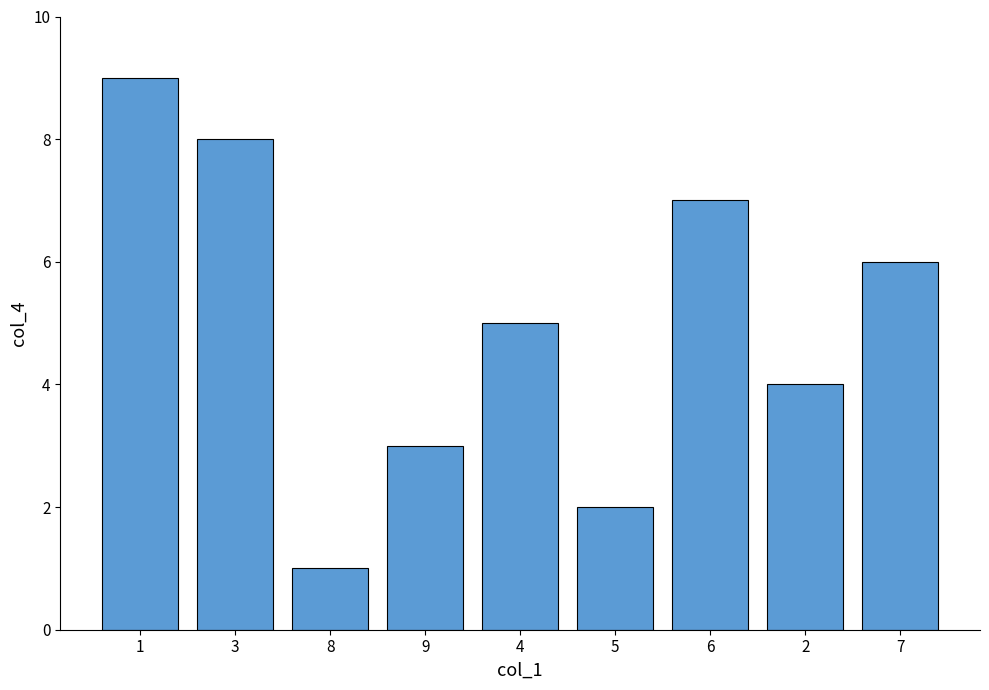

List the labels in order of value, smallest first.

8, 5, 9, 2, 4, 7, 6, 3, 1